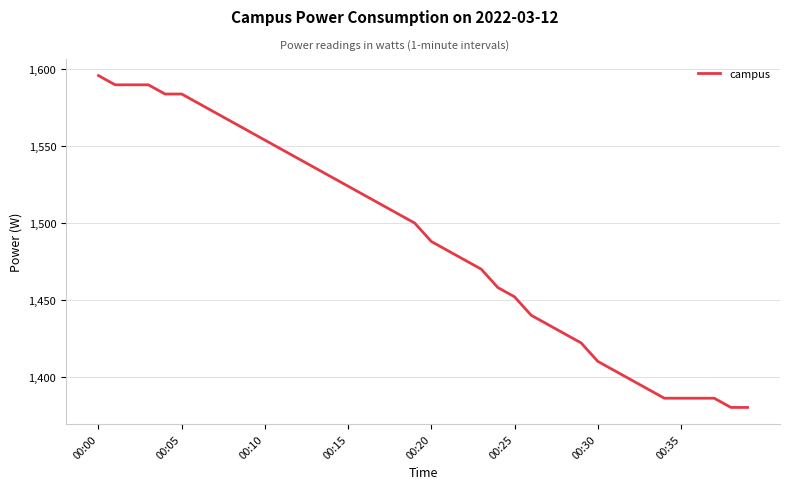

What is the difference between the maximum and minimum values?

216